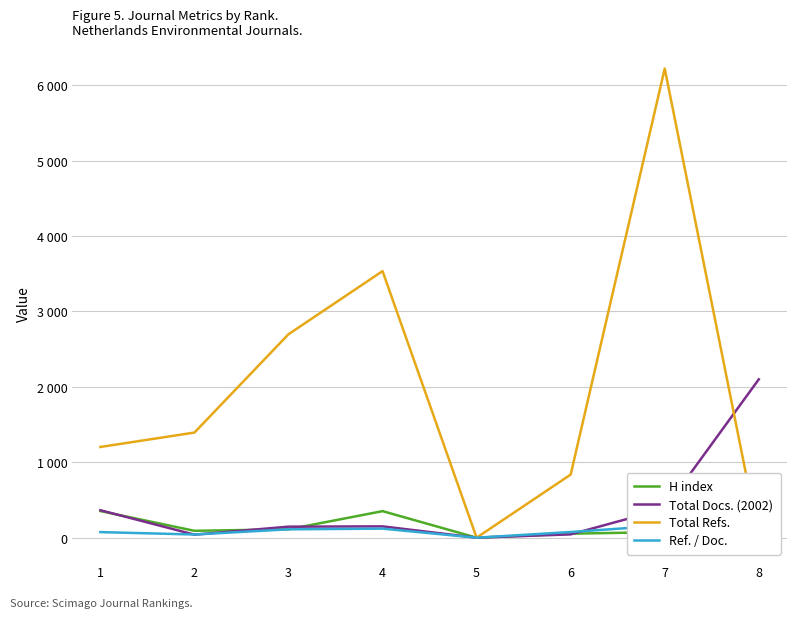

How many lines are shown in the chart?

4